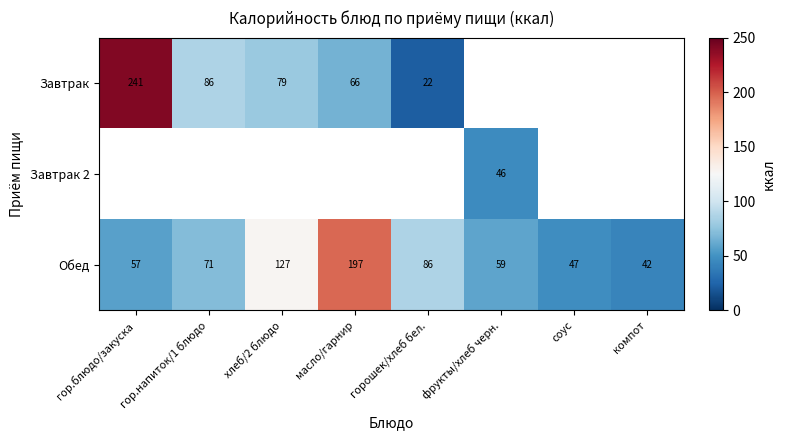

At which label does Обед reach its peak?

масло/гарнир